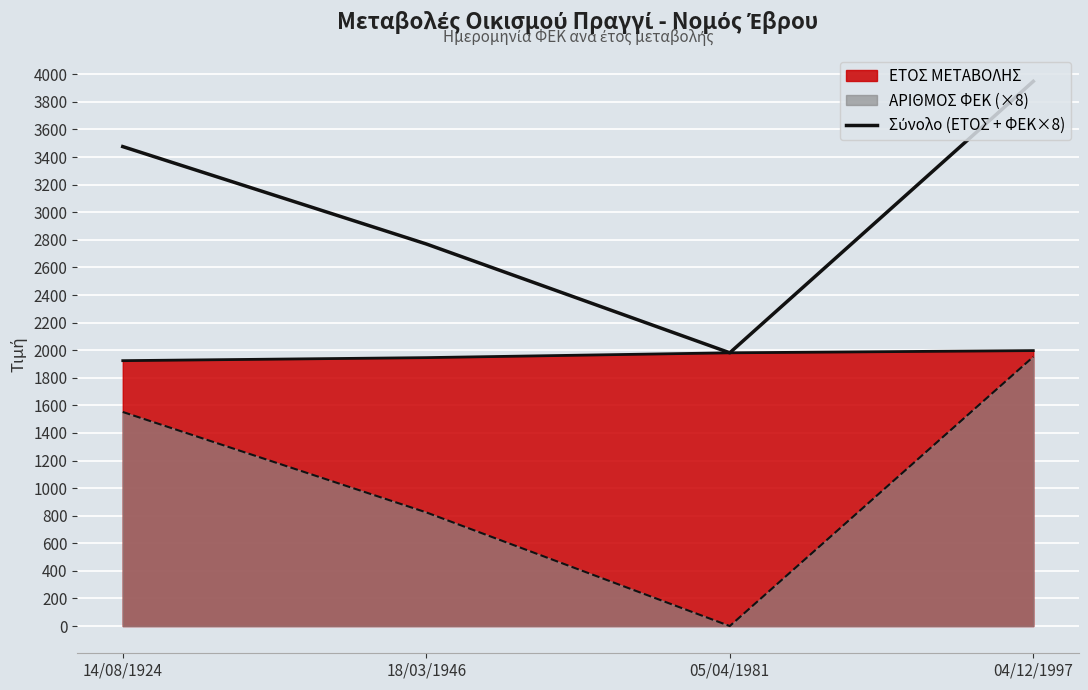

Read the value at 18/03/1946, to the nearest 100.

2800